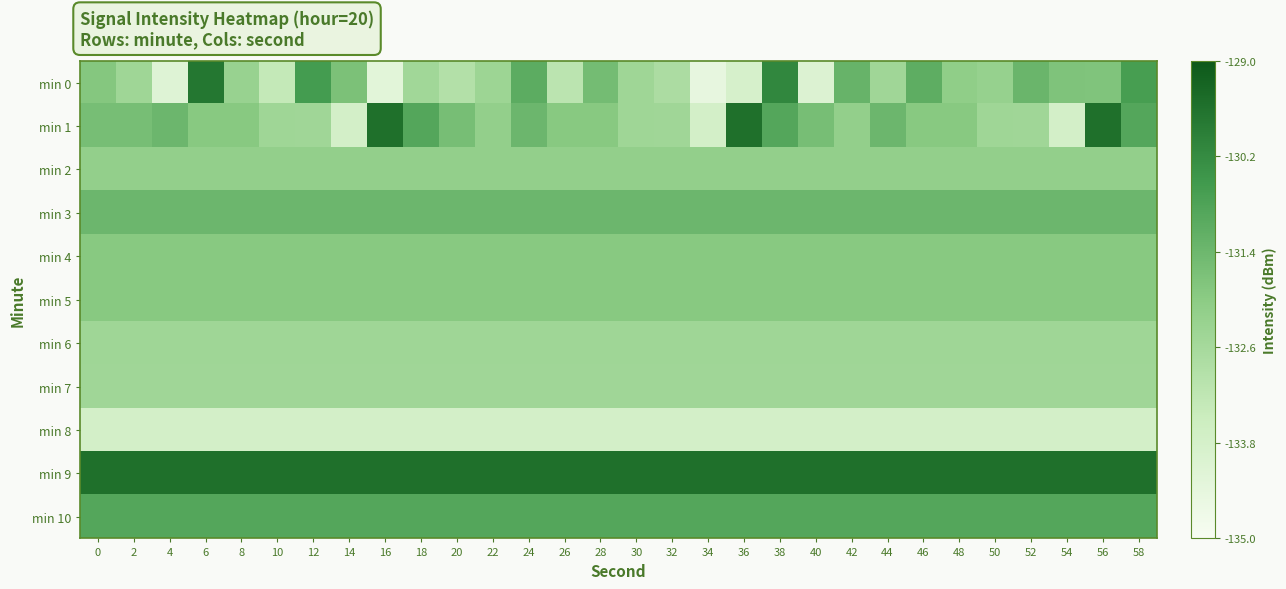

Which series changed the most between 20 and 56?

min 1